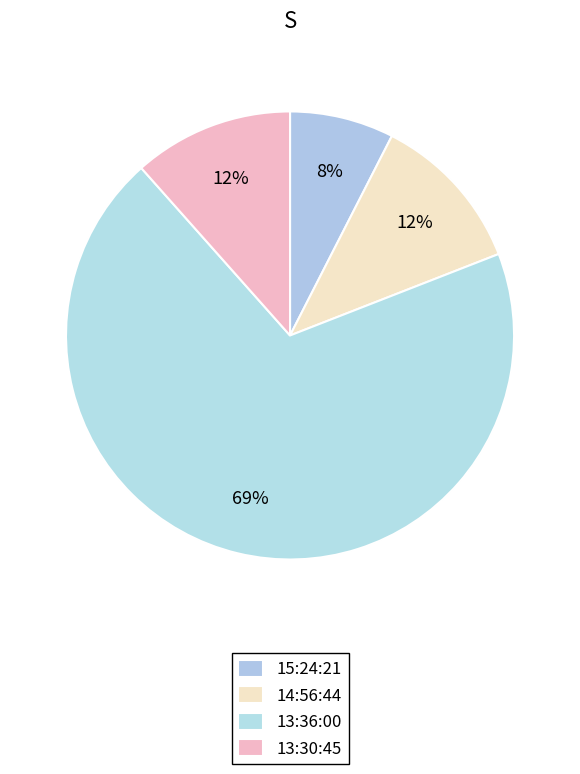

What is the change in value from 15:24:21 to 13:30:45?

+35